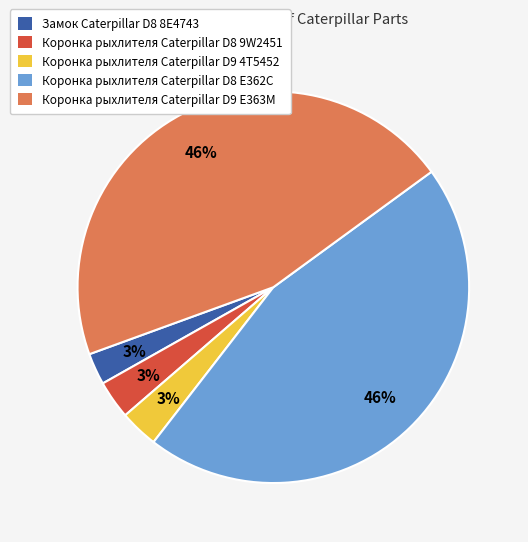

Which has a higher value, Коронка рыхлителя Caterpillar D8 E362C or Коронка рыхлителя Caterpillar D8 9W2451?

Коронка рыхлителя Caterpillar D8 E362C